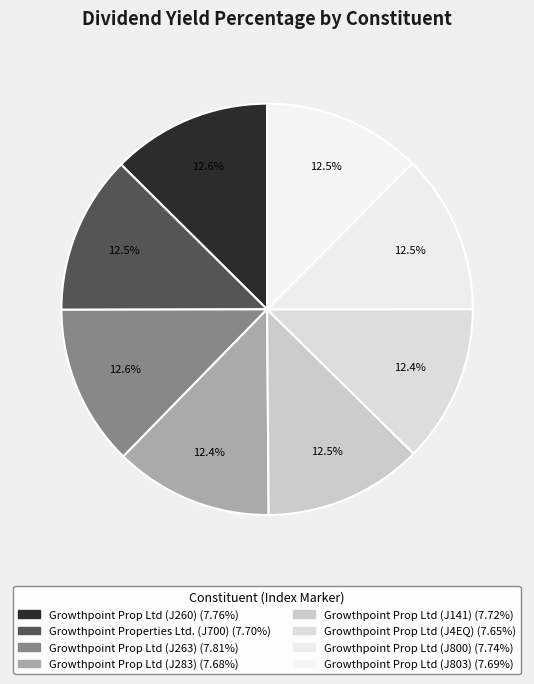

Is the sum of Growthpoint Prop Ltd (J141) and Growthpoint Prop Ltd (J803) greater than half?

No